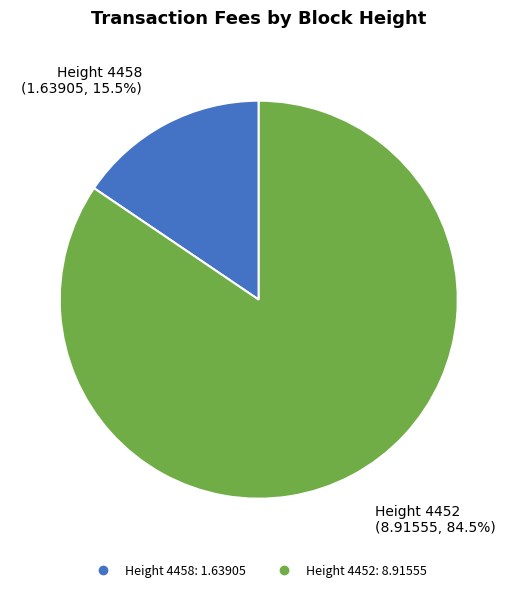

To the nearest percent, what is the average slice percentage?

50%